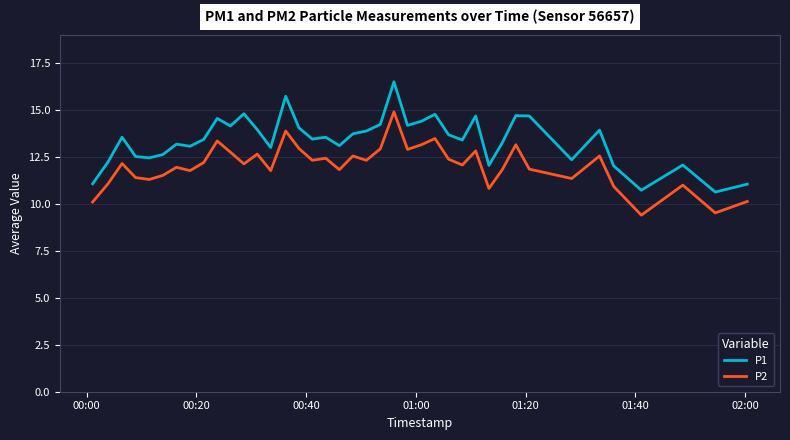

What are all the series names shown in the legend?

P1, P2